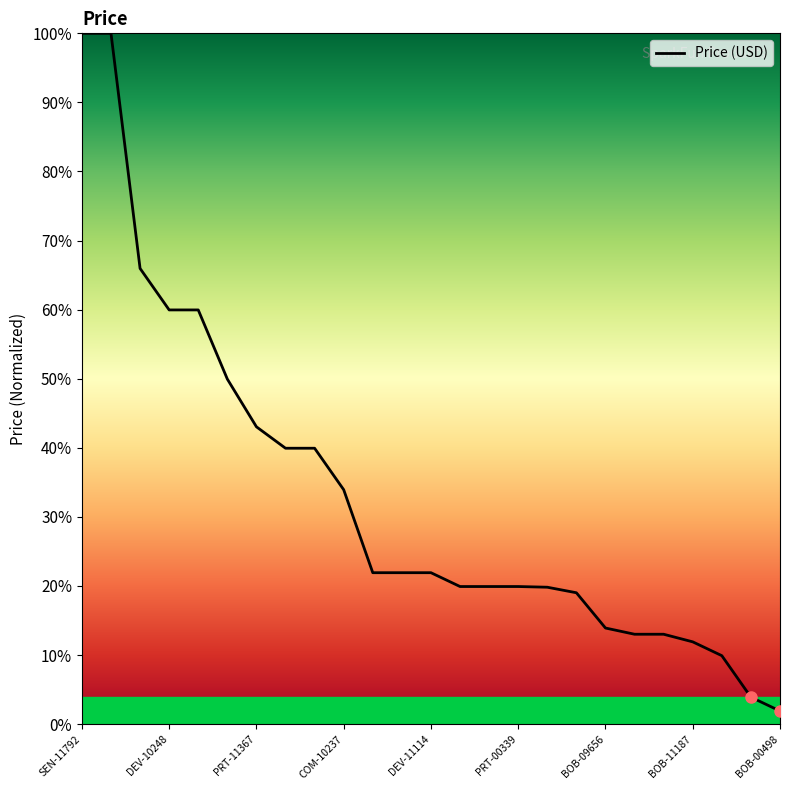

What is the difference between the maximum and minimum values?

98.1